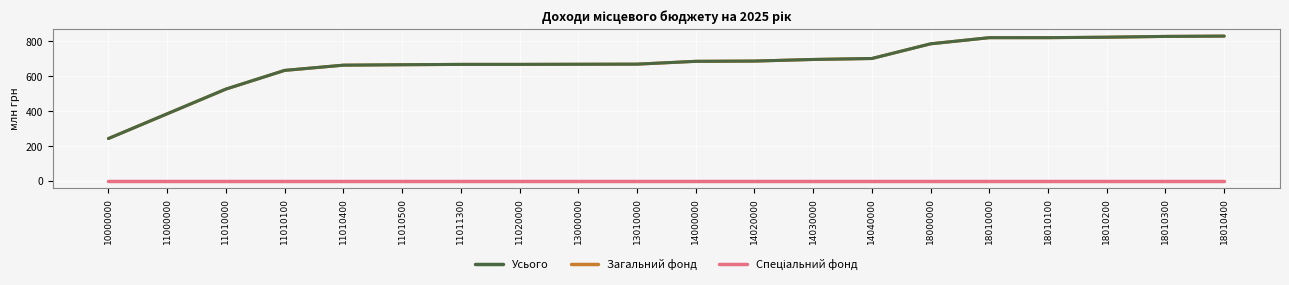

What is the minimum value for Усього?

243.1